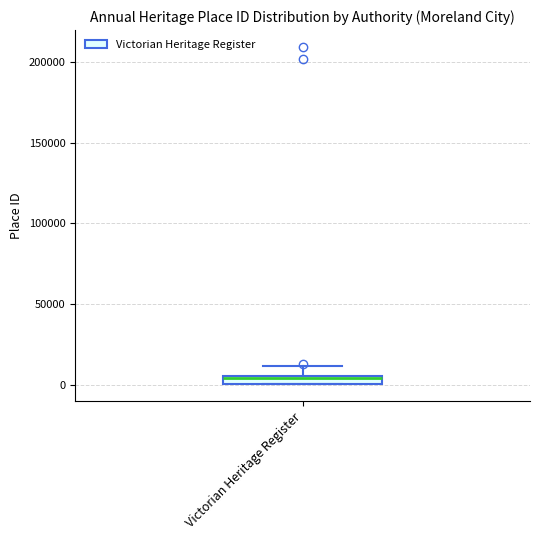

Where is the lower edge of the box for Victorian Heritage Register on the y-axis? The values are not printed on the chart, so give them approximately, as read against the axis.

0